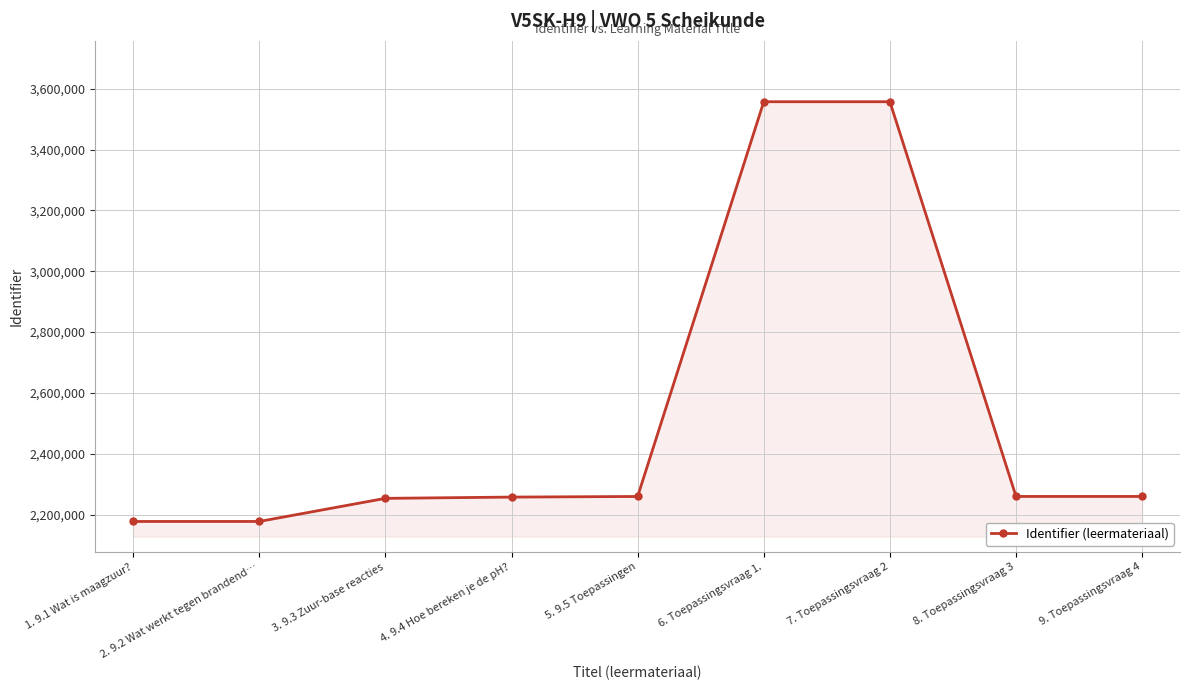

What is the greatest value displayed?

3557397